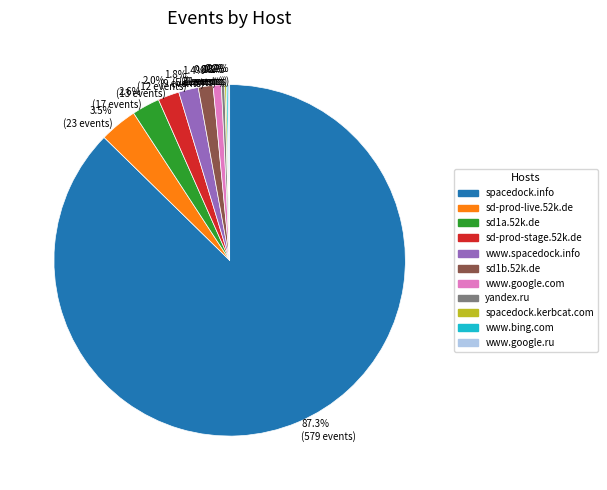

Between www.google.com and sd-prod-live.52k.de, which is larger?

sd-prod-live.52k.de